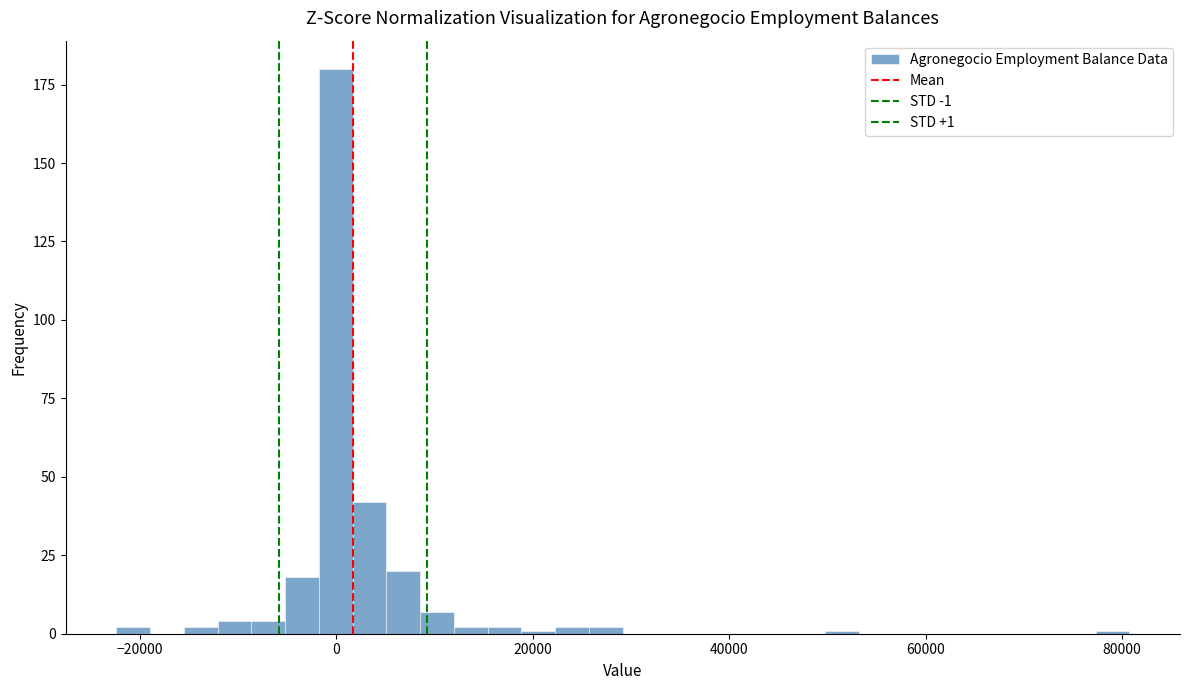

Around what value on the x-axis is the tallest bar? Give the approximate position of its centre, as read against the axis.

0